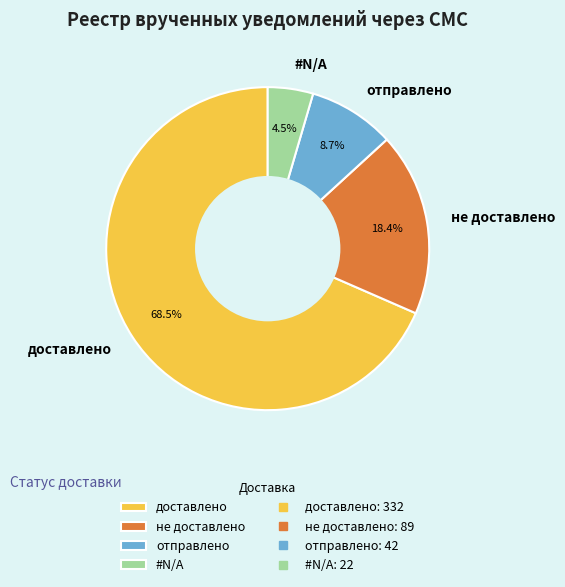

Between доставлено and отправлено, which is larger?

доставлено